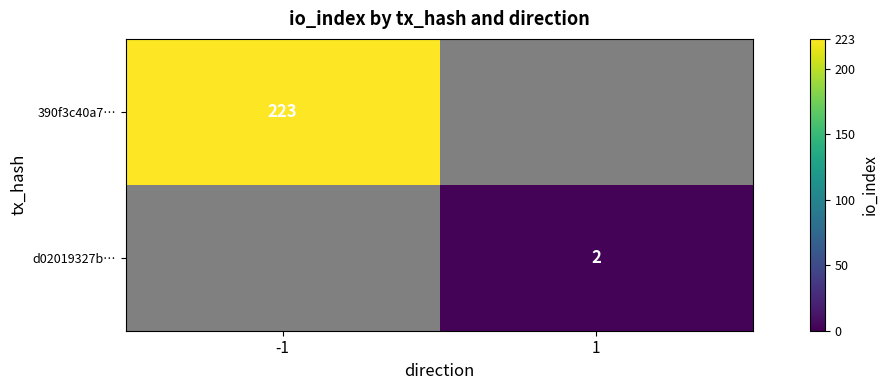

The value of 390f3c40a7… at -1 is 107. True or false?

False